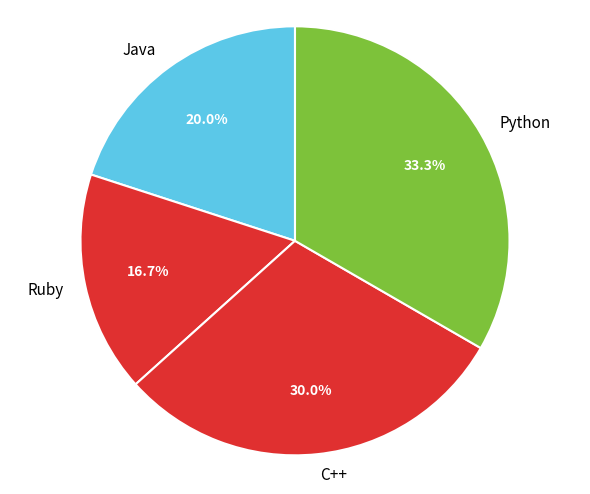

How many segments does this pie chart have?

4